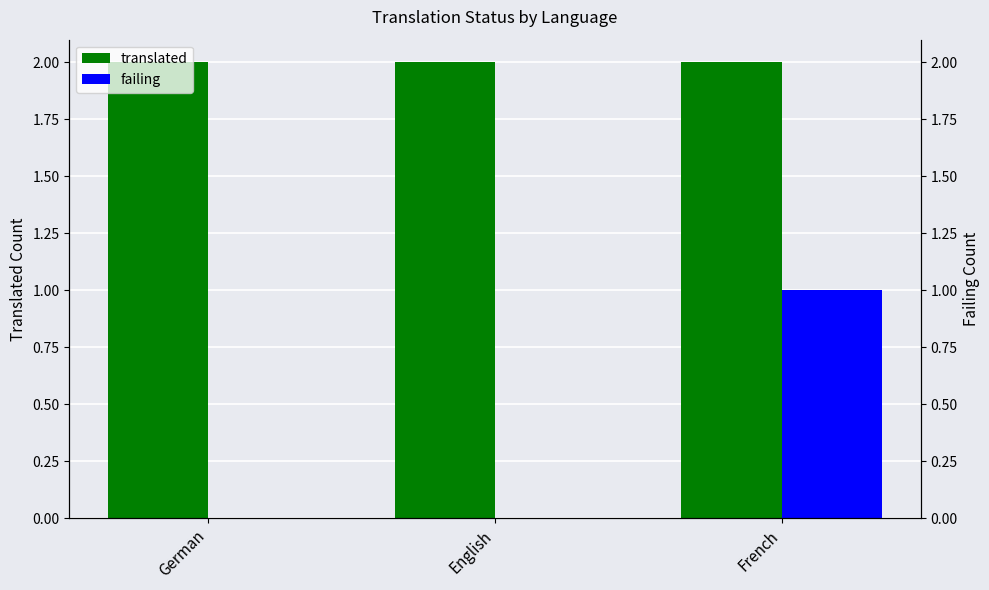

List the series in order of their peak value, lowest first.

failing, translated